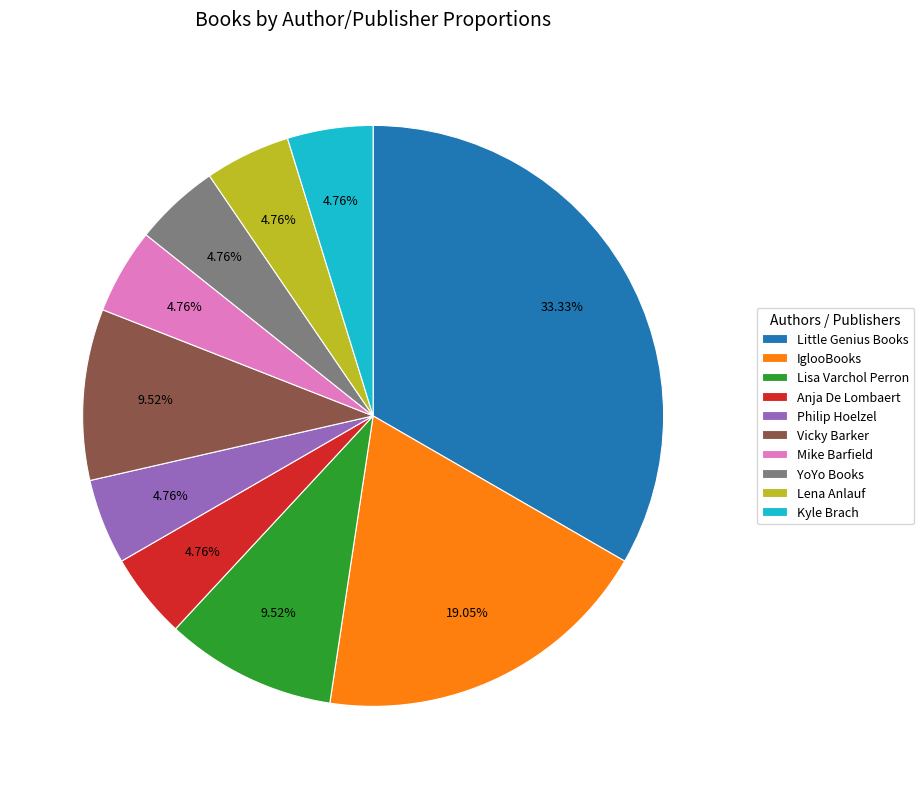

How many segments does this pie chart have?

10